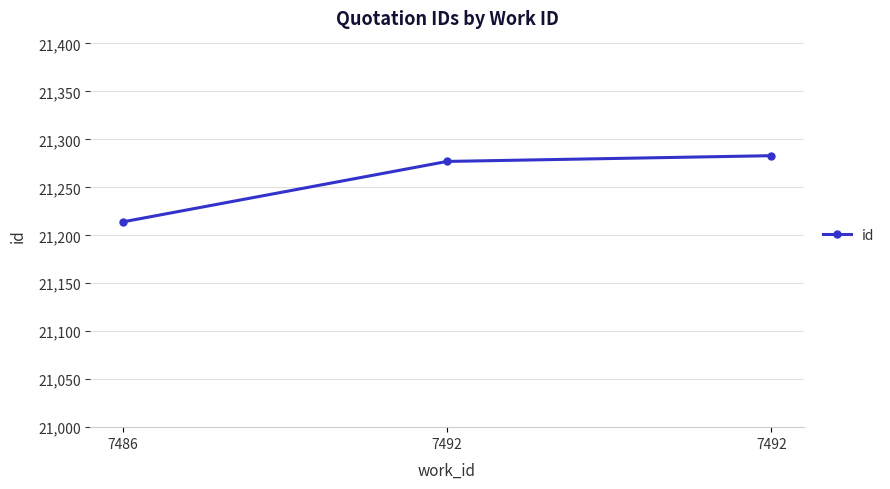

What is the sum of the values at 7486 and 7492?

42491